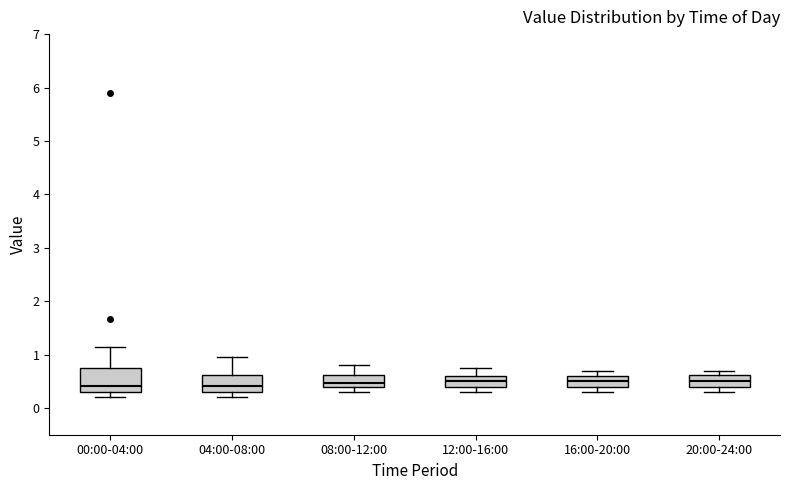

Reading left to right, transcribe this box plot: for each box, give where its median line is, the range the box spans, and where its two whiskers end, as read against the y-axis. The values are not printed on the chart, so give them approximately, as read against the axis.

00:00-04:00: median 0.4, box 0.3 to 0.8, whiskers 0.2 to 1.2
04:00-08:00: median 0.4, box 0.3 to 0.6, whiskers 0.2 to 1.0
08:00-12:00: median 0.5, box 0.4 to 0.6, whiskers 0.3 to 0.8
12:00-16:00: median 0.5, box 0.4 to 0.6, whiskers 0.3 to 0.8
16:00-20:00: median 0.5, box 0.4 to 0.6, whiskers 0.3 to 0.7
20:00-24:00: median 0.5, box 0.4 to 0.6, whiskers 0.3 to 0.7